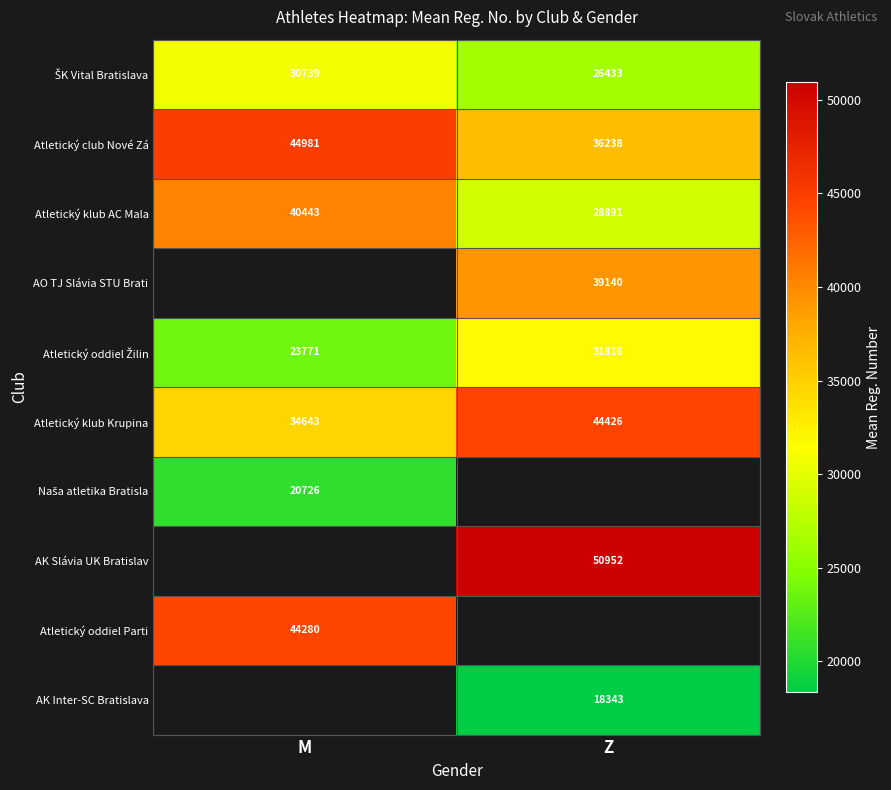

Where is Atletický club Nové Zá nearest to the value 40609?

Z